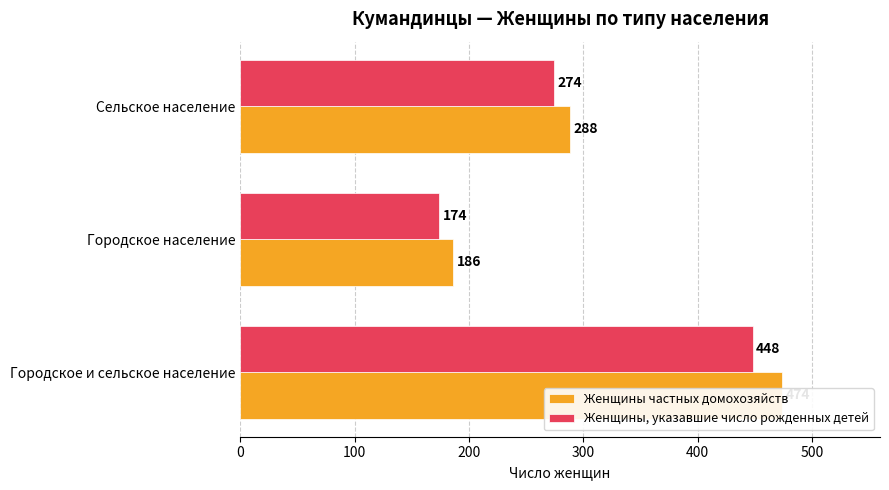

What are all the series names shown in the legend?

Женщины частных домохозяйств, Женщины, указавшие число рожденных детей